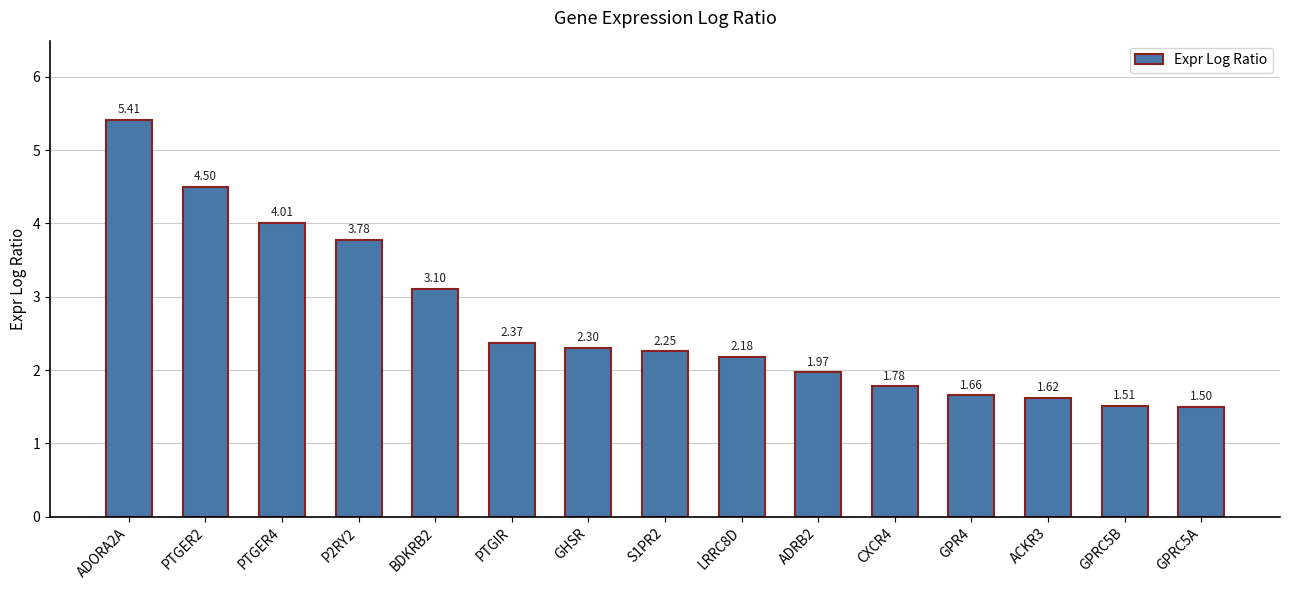

Is it true that the value at ADRB2 is 2.8?

False